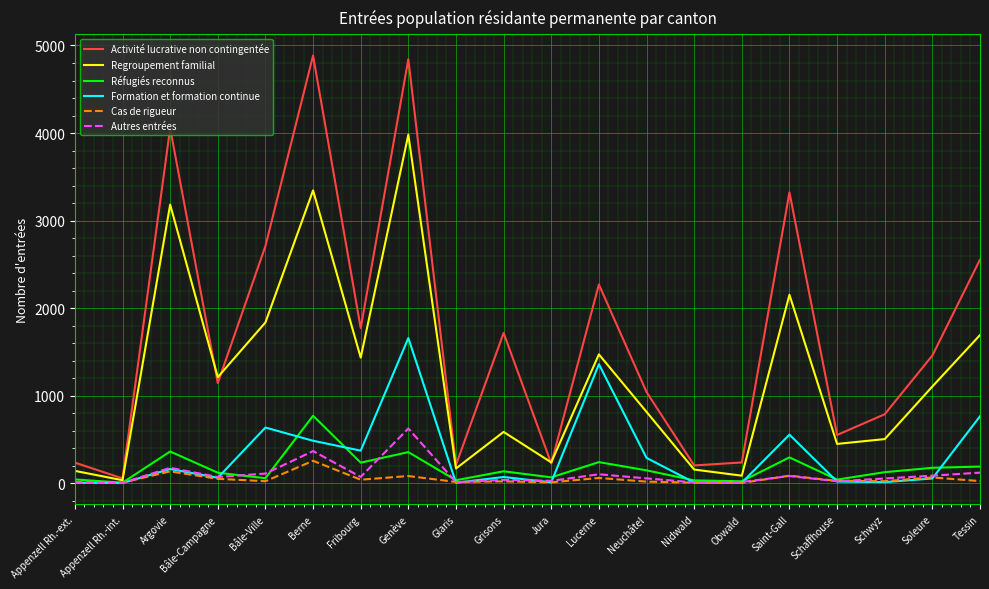

What is the greatest value displayed?

4885